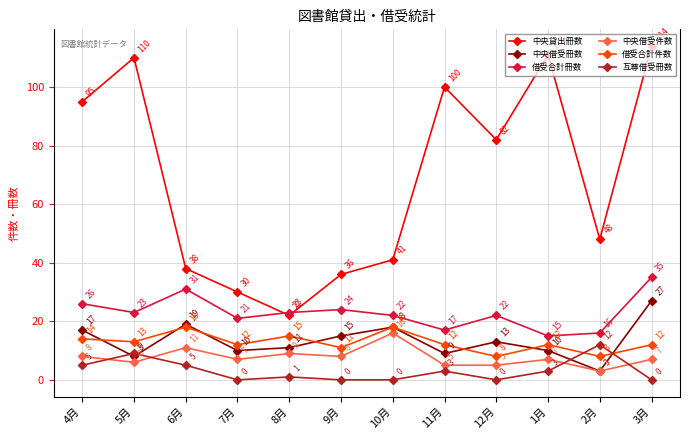

Reading left to right, list all the values displayed in this chart.

中央貸出冊数: 95	110	38	30	22	36	41	100	82	111	48	114
中央借受冊数: 17	8	19	10	11	15	18	9	13	10	3	27
借受合計冊数: 26	23	31	21	23	24	22	17	22	15	16	35
中央借受件数: 8	6	11	7	9	8	16	5	5	7	3	7
借受合計件数: 14	13	18	12	15	11	18	12	8	12	8	12
互尊借受冊数: 5	9	5	0	1	0	0	3	0	3	12	0